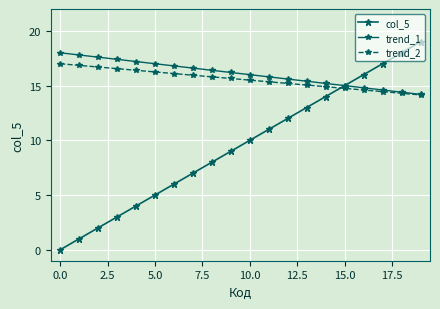

How many lines are shown in the chart?

3